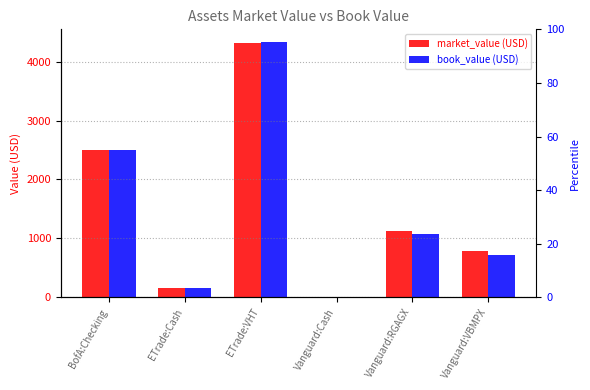

What is the difference between the book_value (USD) values at Vanguard:Cash and ETrade:Cash?

158.9